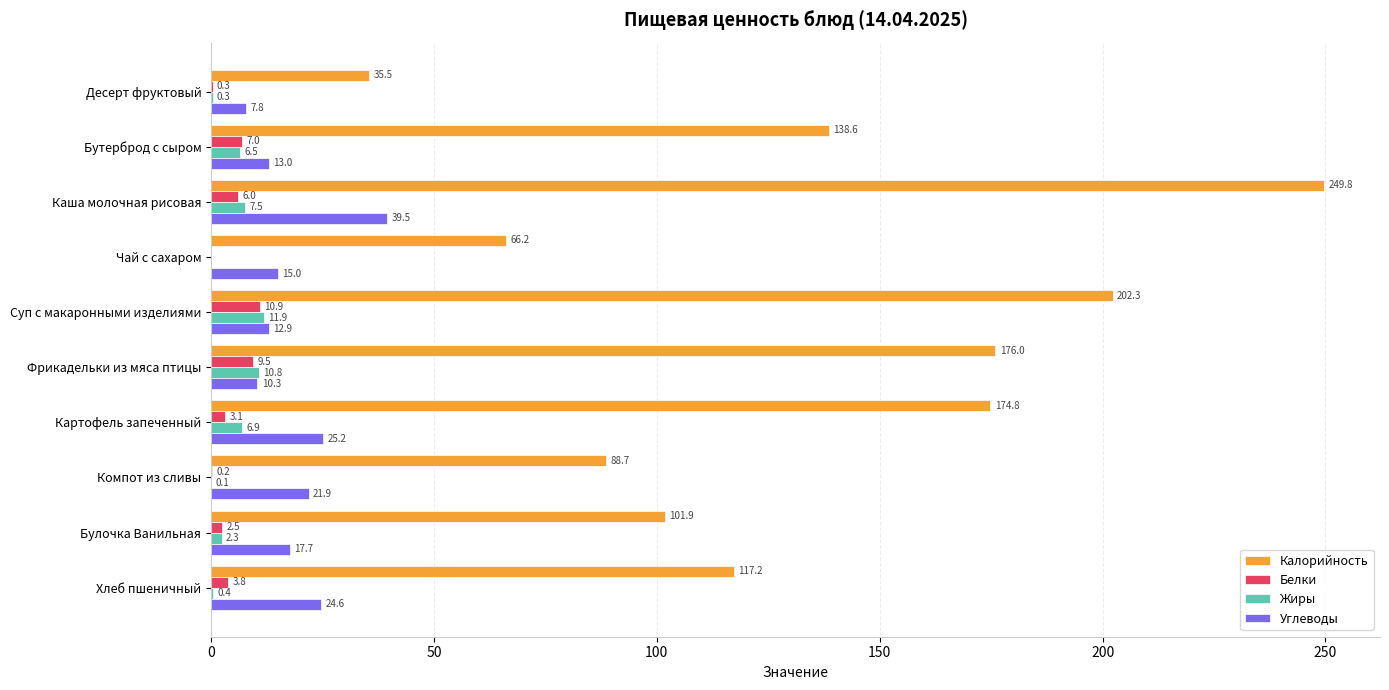

True or false: Жиры has a value of 0.1 at Компот из сливы.

True